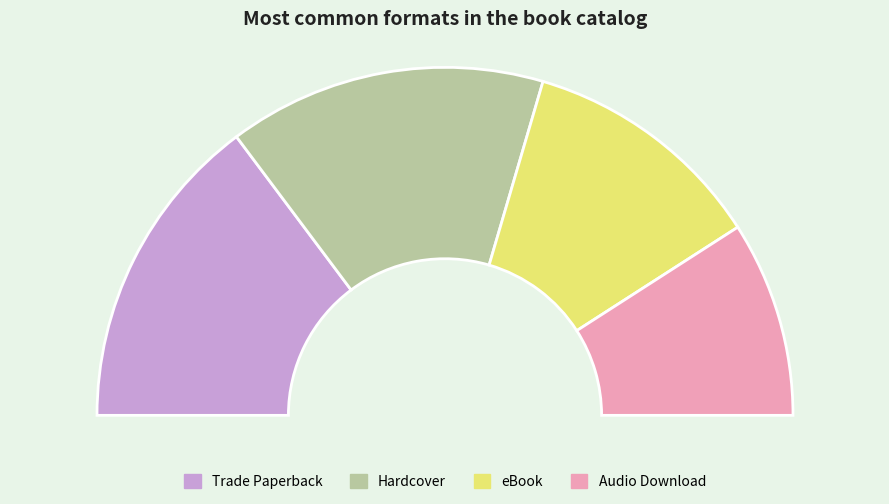

How many segments does this pie chart have?

4